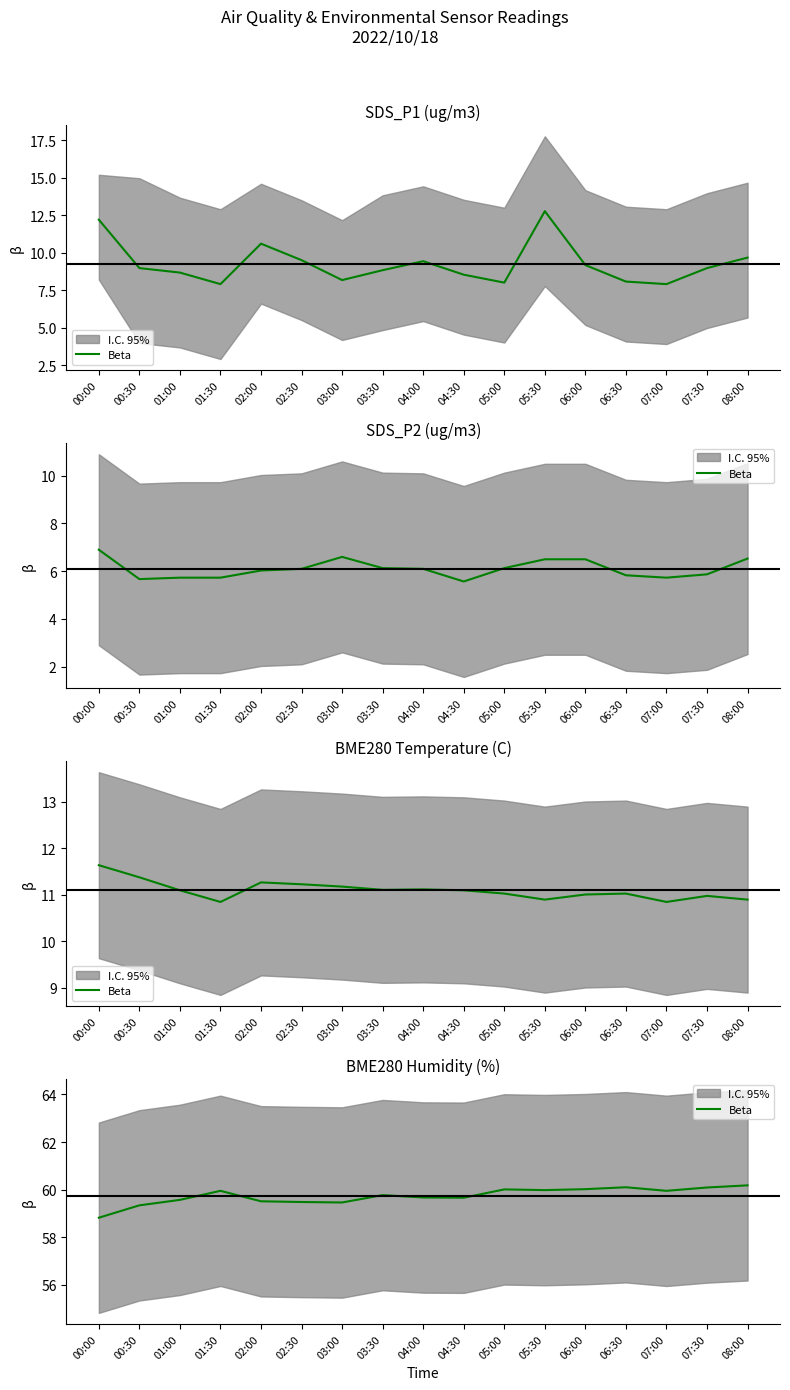

What is the label of the 1st point from the left?

00:00